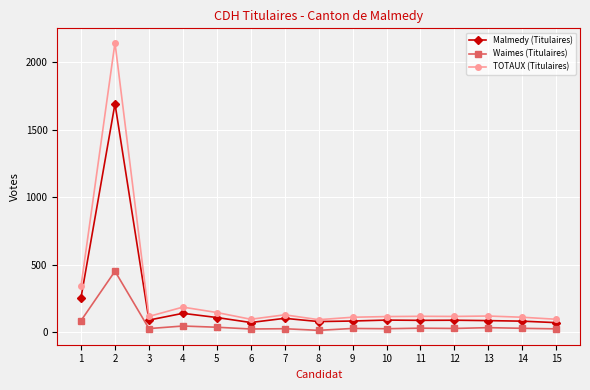

What is the average value of the Waimes (Titulaires) series?

61